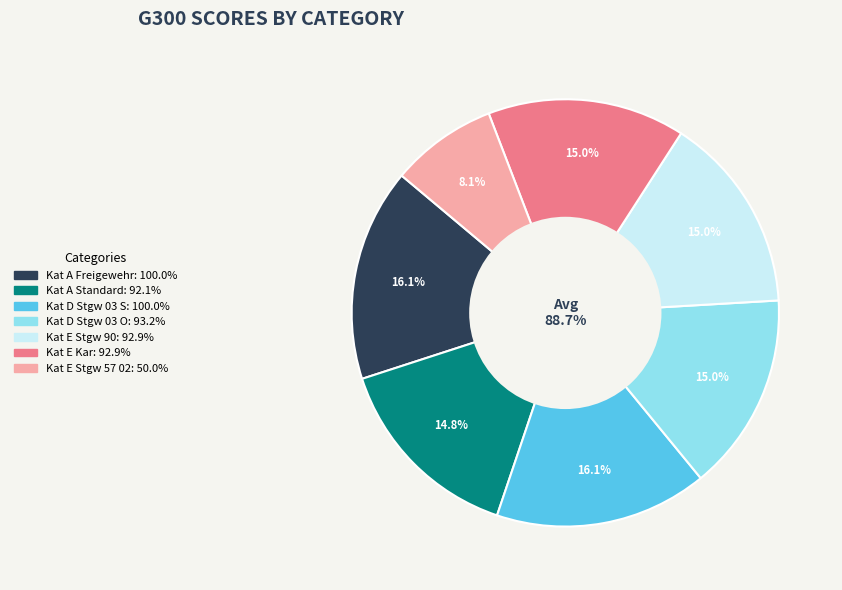

To the nearest percent, what percentage of the pie is Kat A Freigewehr?

16%